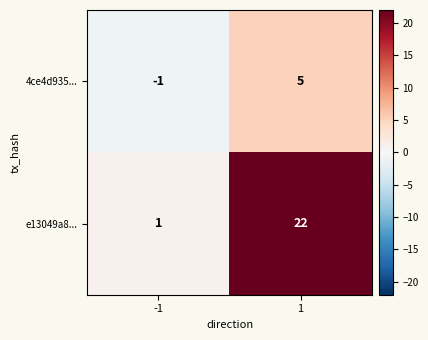

Is it true that e13049a8... equals 5 at 1?

False